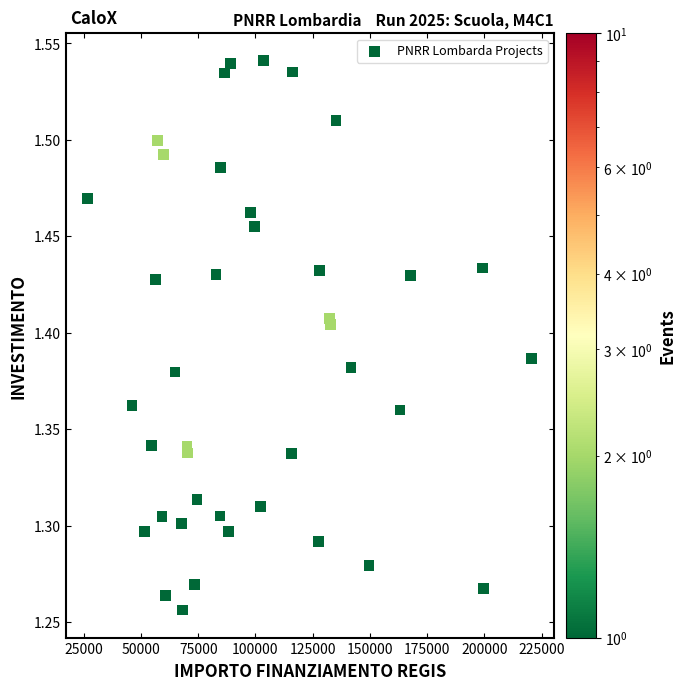

What is the range of X values (max minus min)?

193933.1